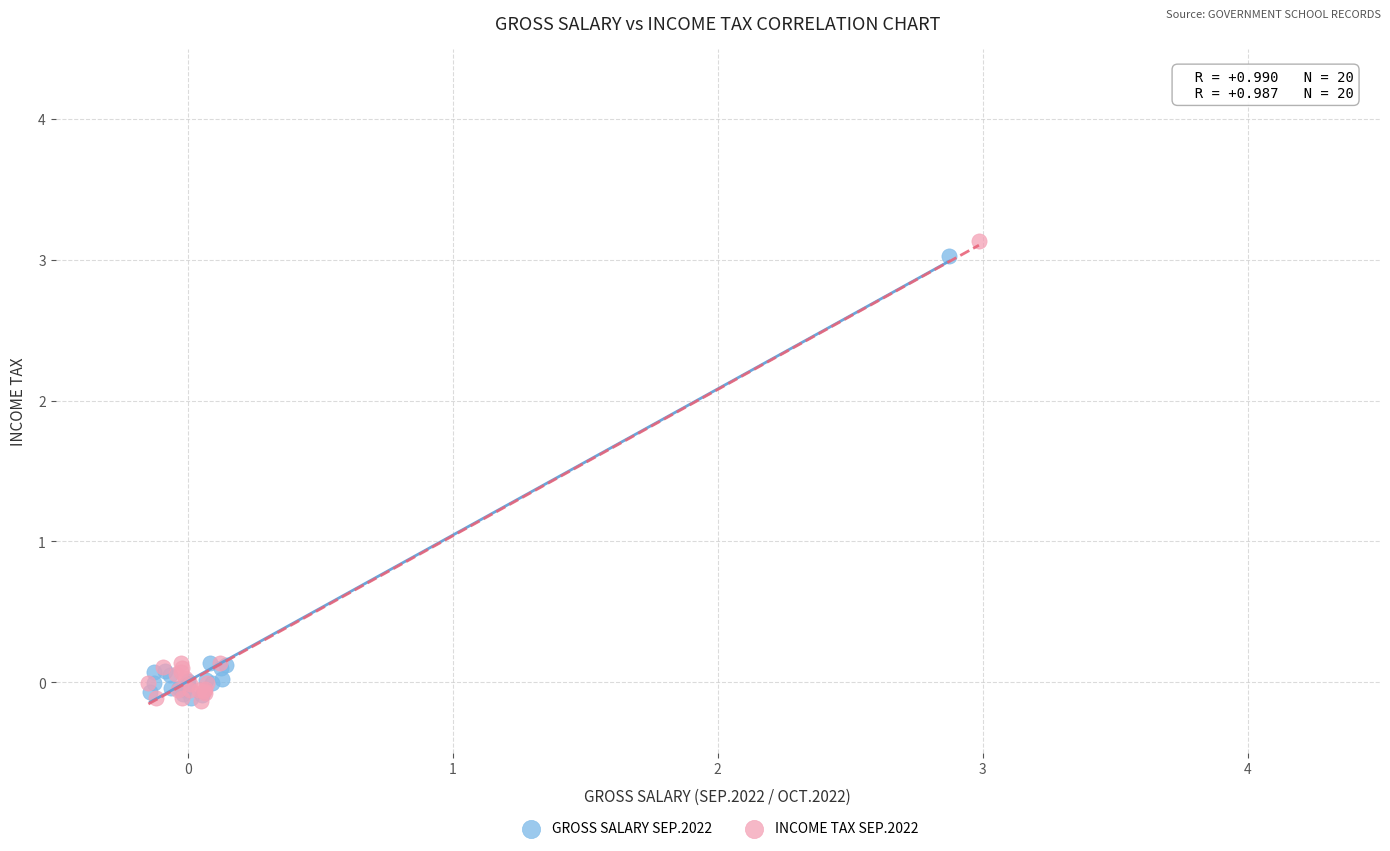

Which series has the largest Y range (max minus min)?

INCOME TAX SEP.2022